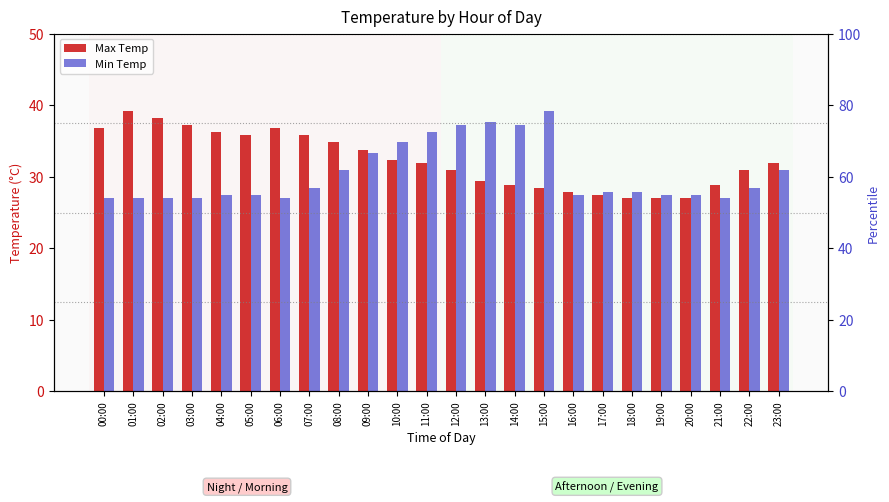

What position from the left is 14:00?

15